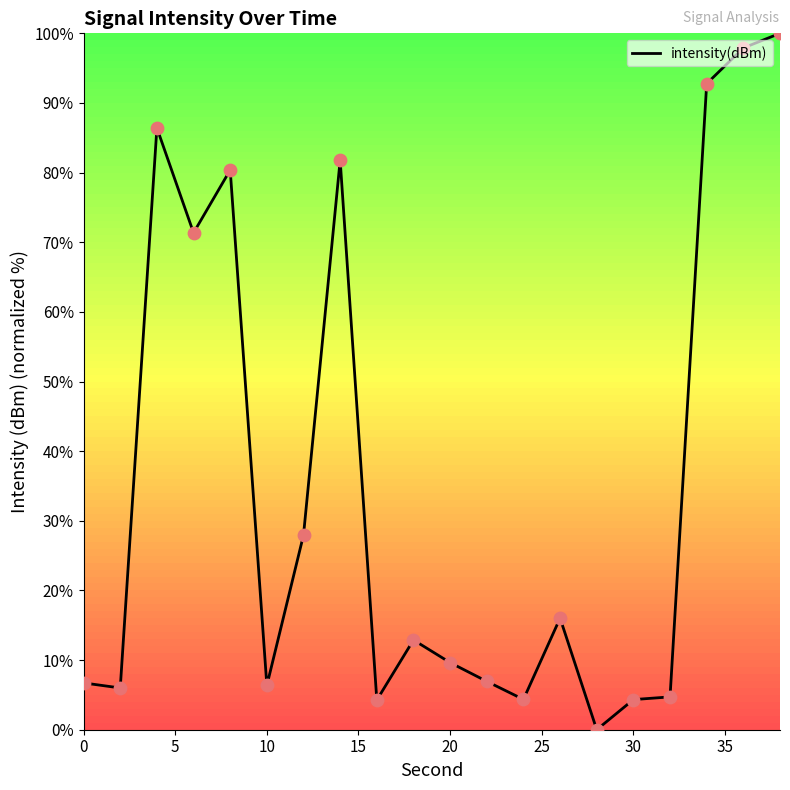

What is the difference between the maximum and minimum values?

100.0